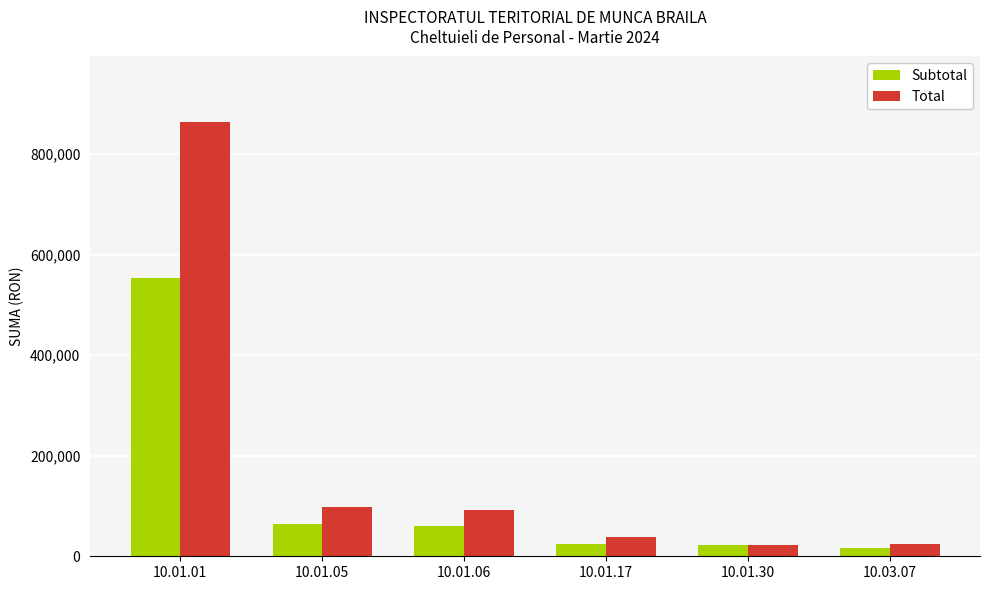

Where does the Subtotal series first go above 59892?

10.01.01